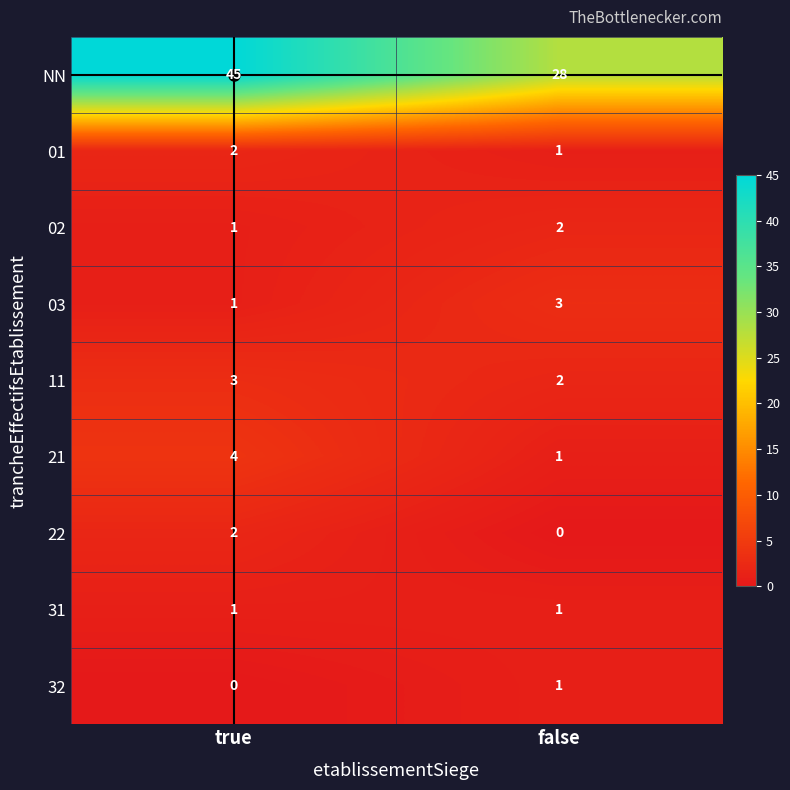

List the labels in order of NN value, smallest first.

false, true